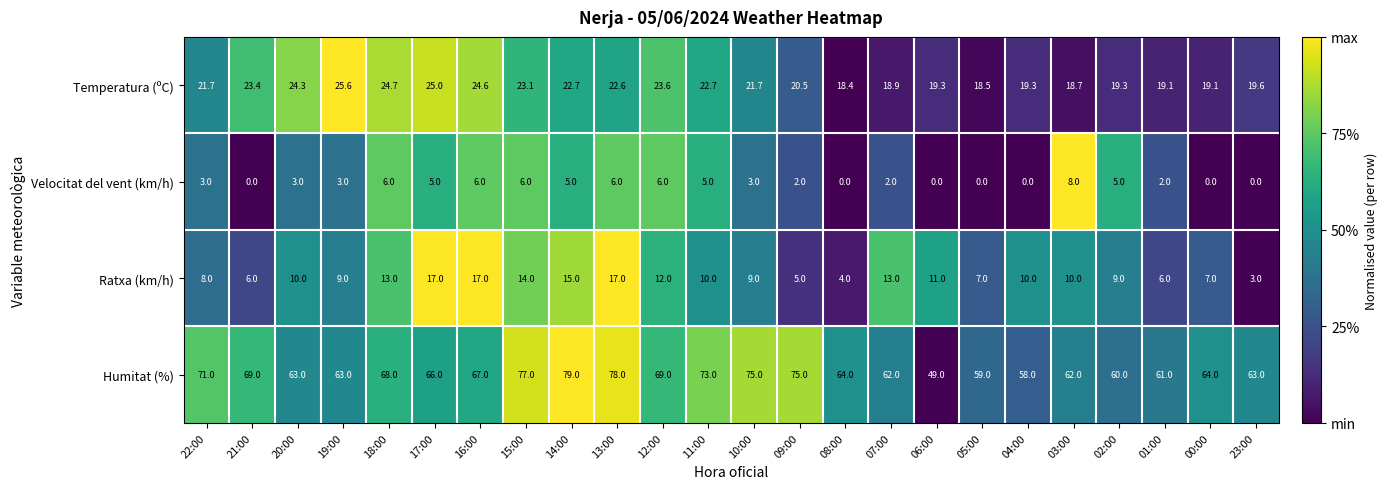

What is the average value of the Temperatura (ºC) series?

21.5